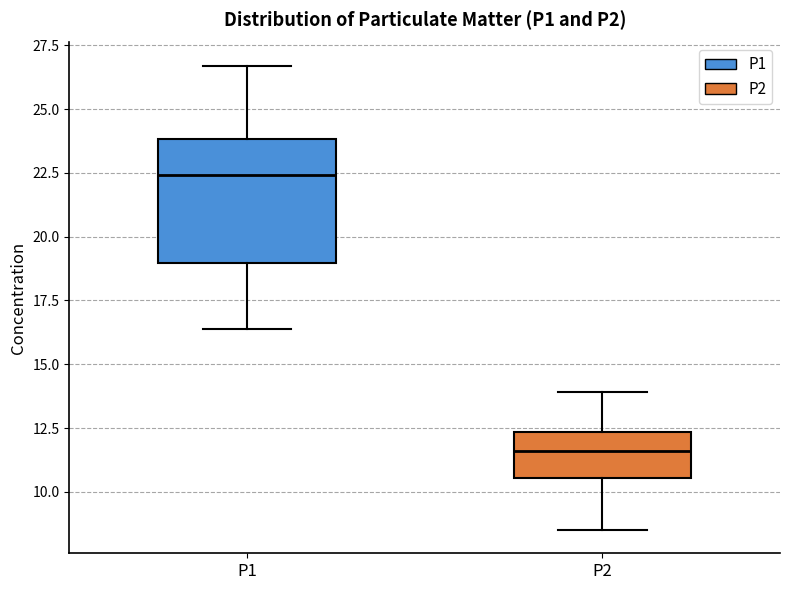

Where does the median line of the box for P1 sit on the y-axis? The values are not printed on the chart, so give them approximately, as read against the axis.

22.5